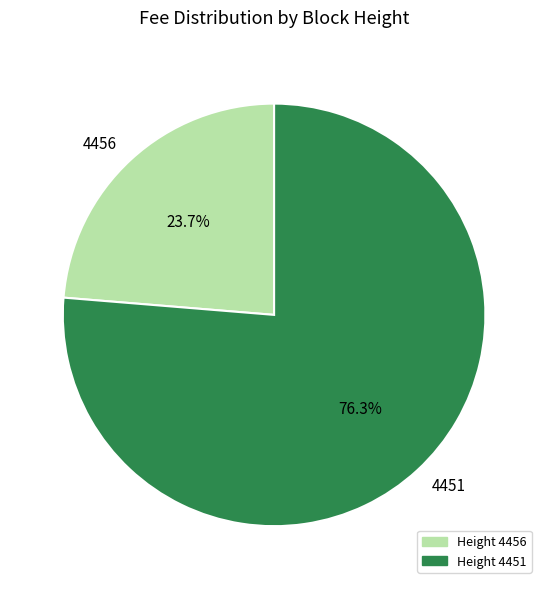

Rank the categories by value from lowest to highest.

4456, 4451